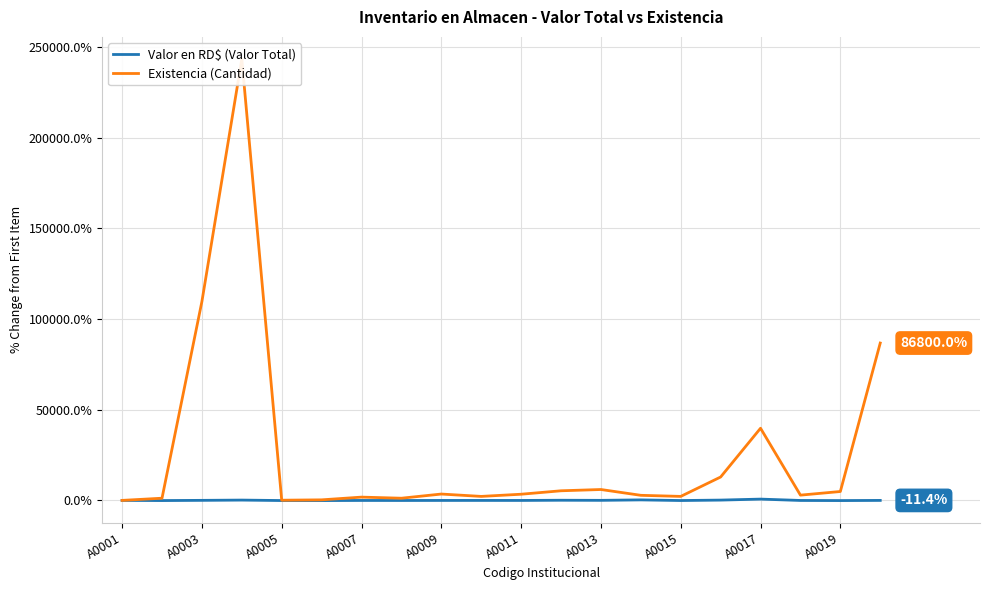

The Valor en RD$ (Valor Total) series shows -56.0 at A0015. True or false?

True